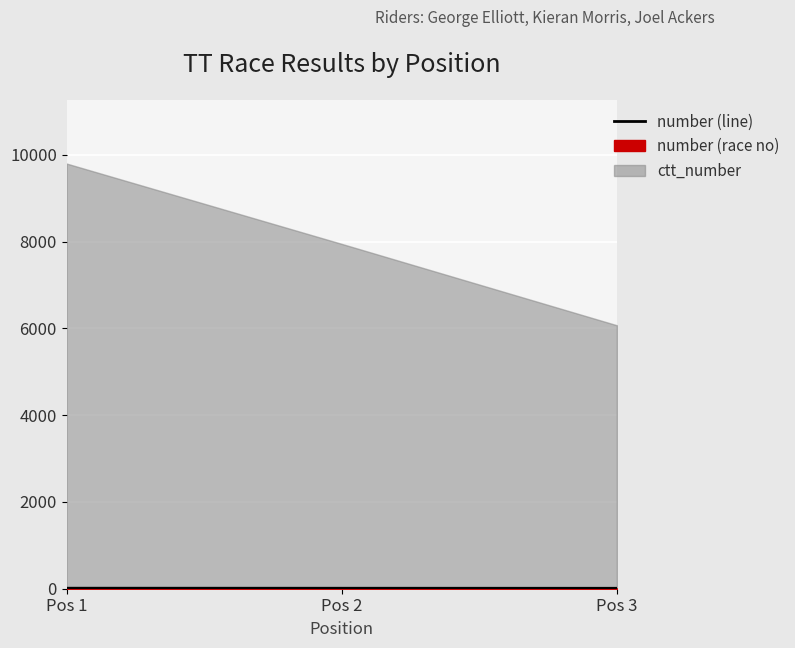

List the labels in order of value, largest first.

Pos 1, Pos 2, Pos 3